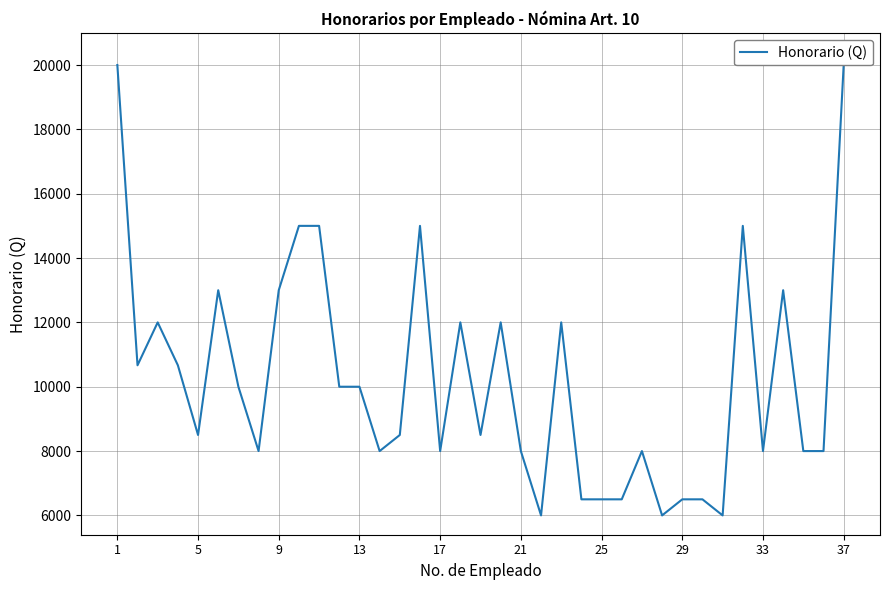

At which category does the data reach its first local valley?

5